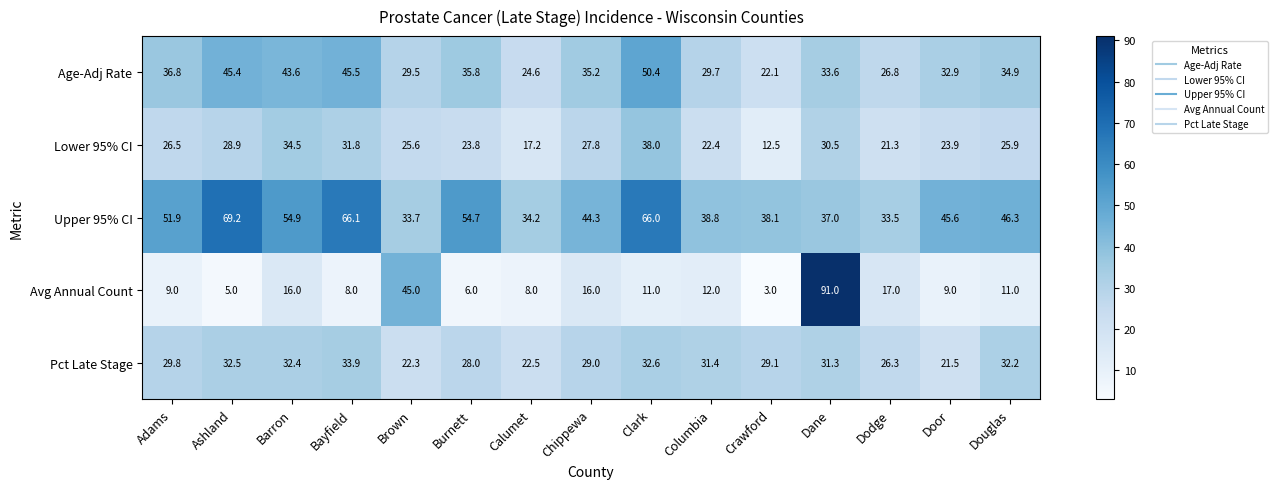

Which series changed the most between Ashland and Chippewa?

Upper 95% CI